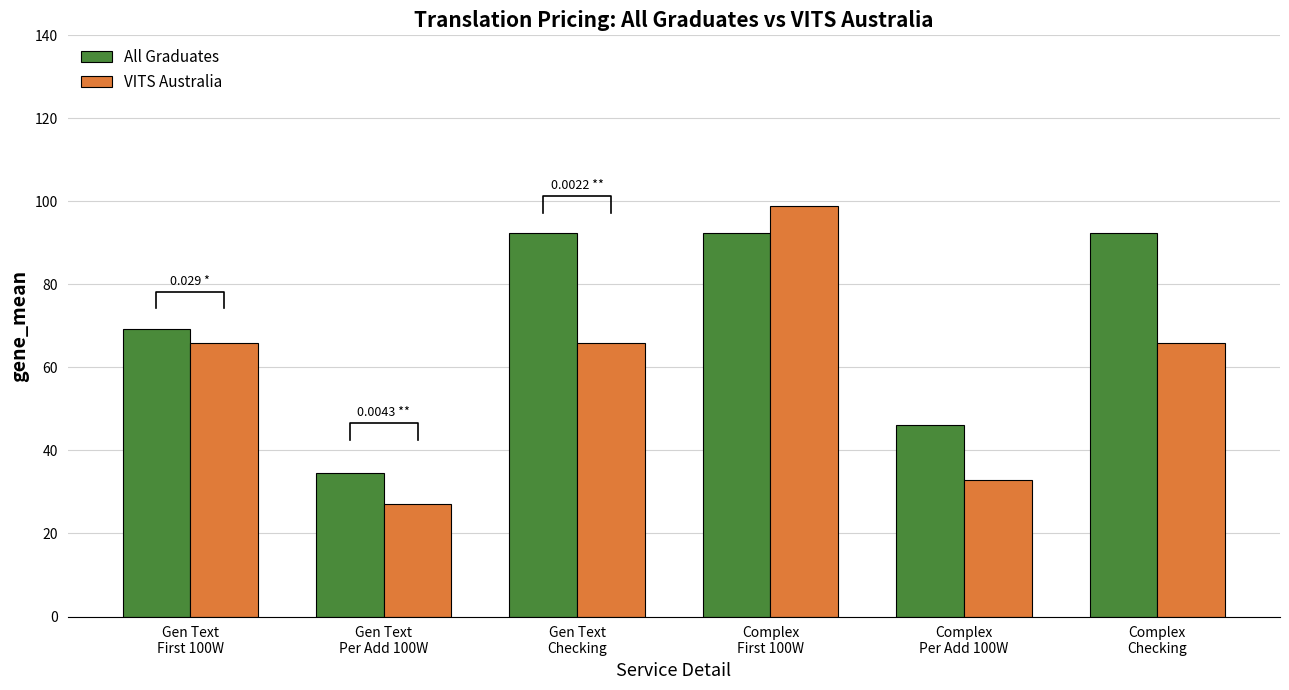

Is it true that VITS Australia equals 89.9 at Complex
Checking?

False